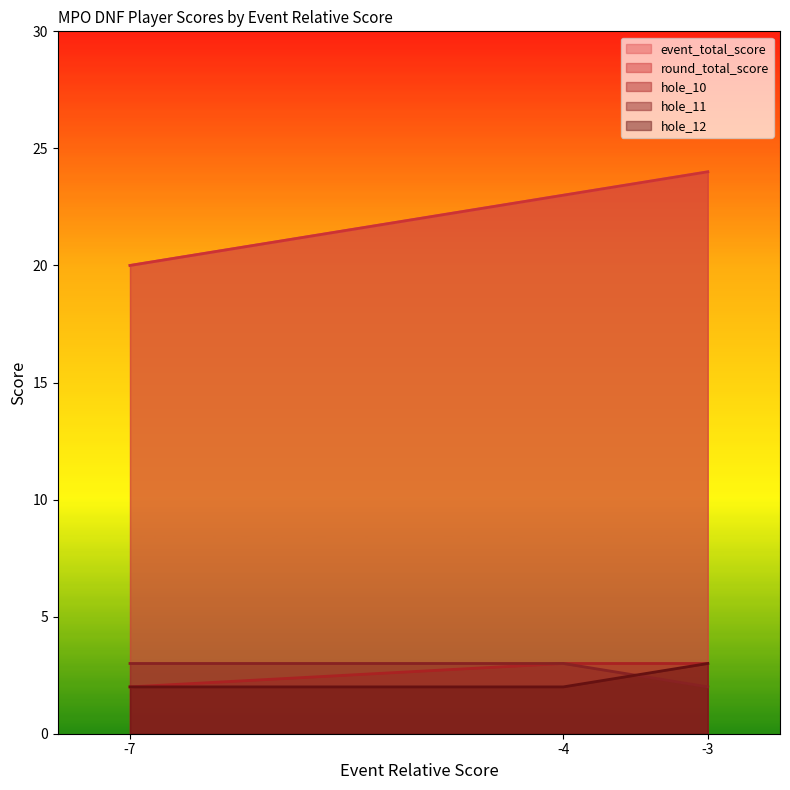

At -3, list the series in order from largest to smallest.

event_total_score, round_total_score, hole_10, hole_12, hole_11